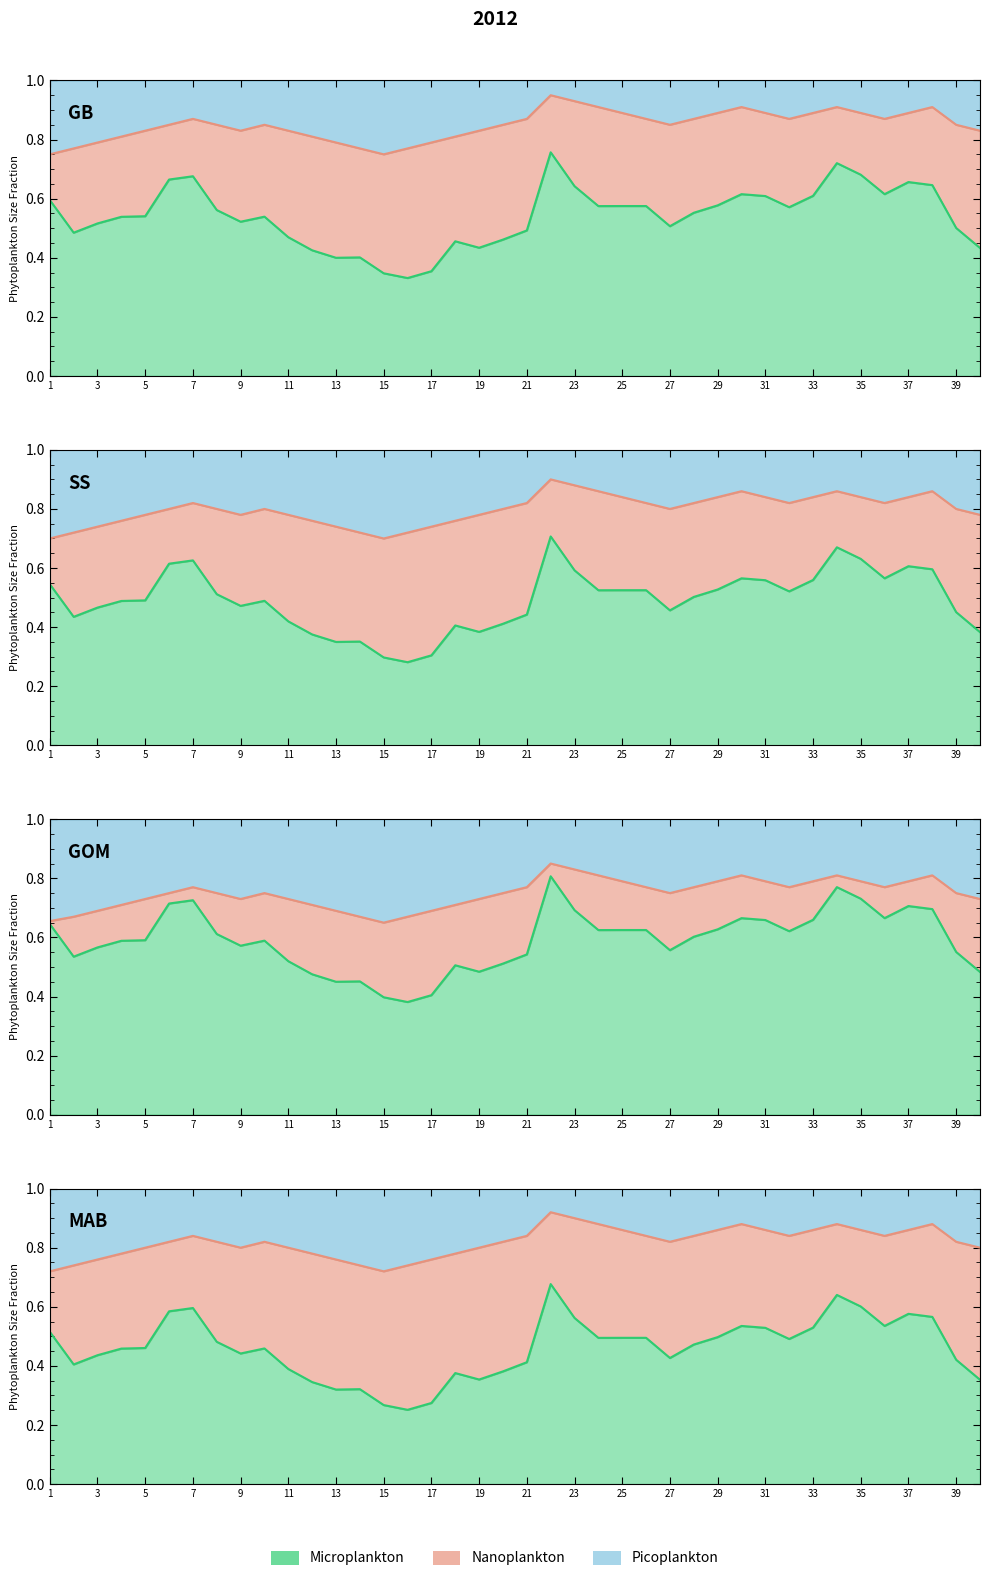

True or false: Nanoplankton and Microplankton intersect in this chart.

False